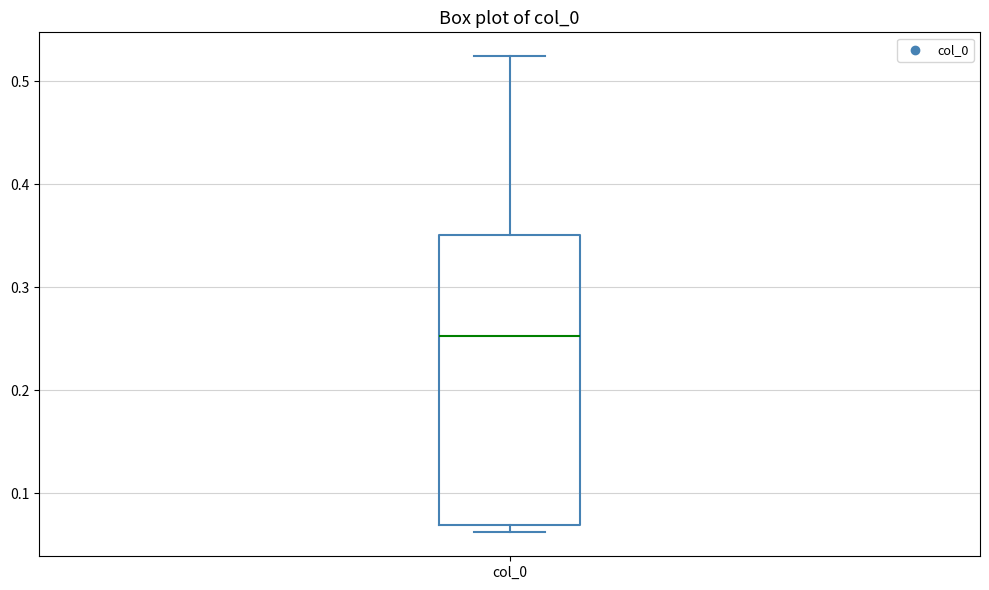

Where is the upper edge of the box for col_0 on the y-axis? The values are not printed on the chart, so give them approximately, as read against the axis.

0.35